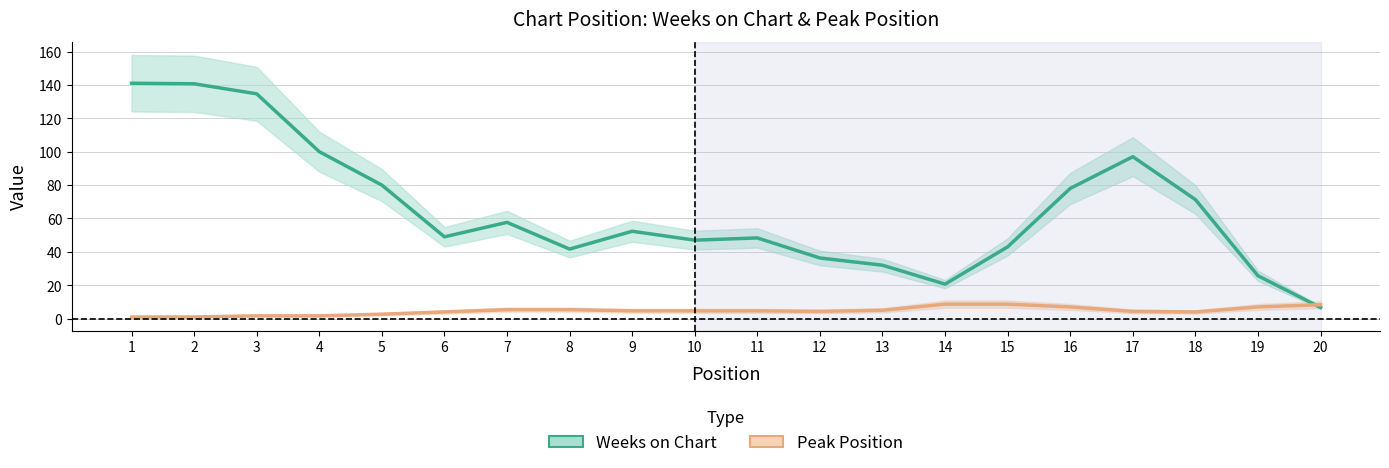

After their last crossing, which series has the higher values: Peak Position or Weeks on Chart?

Peak Position